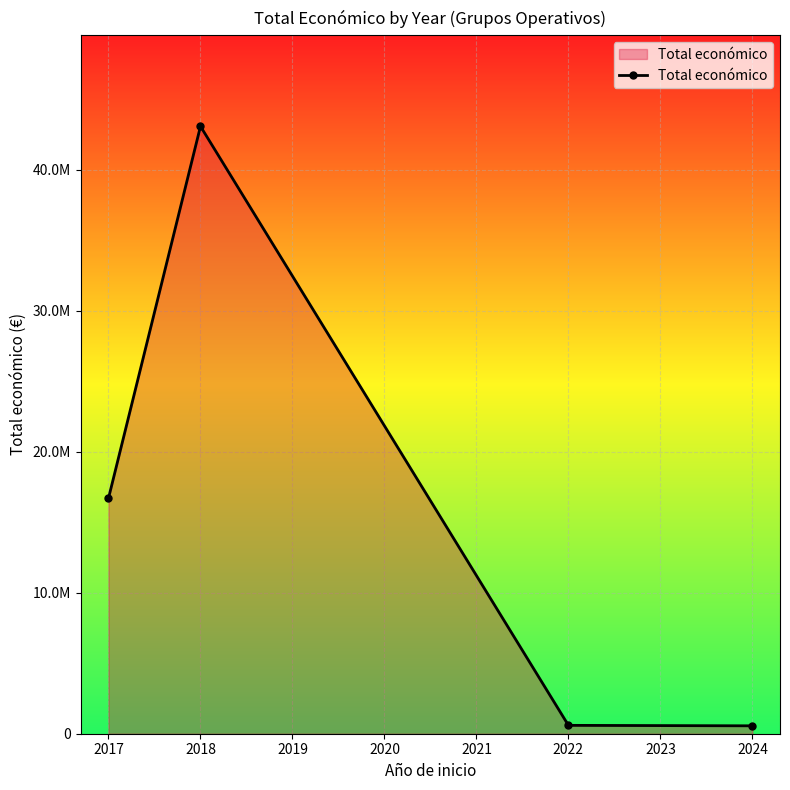

The value at 2018 is 353963. True or false?

False